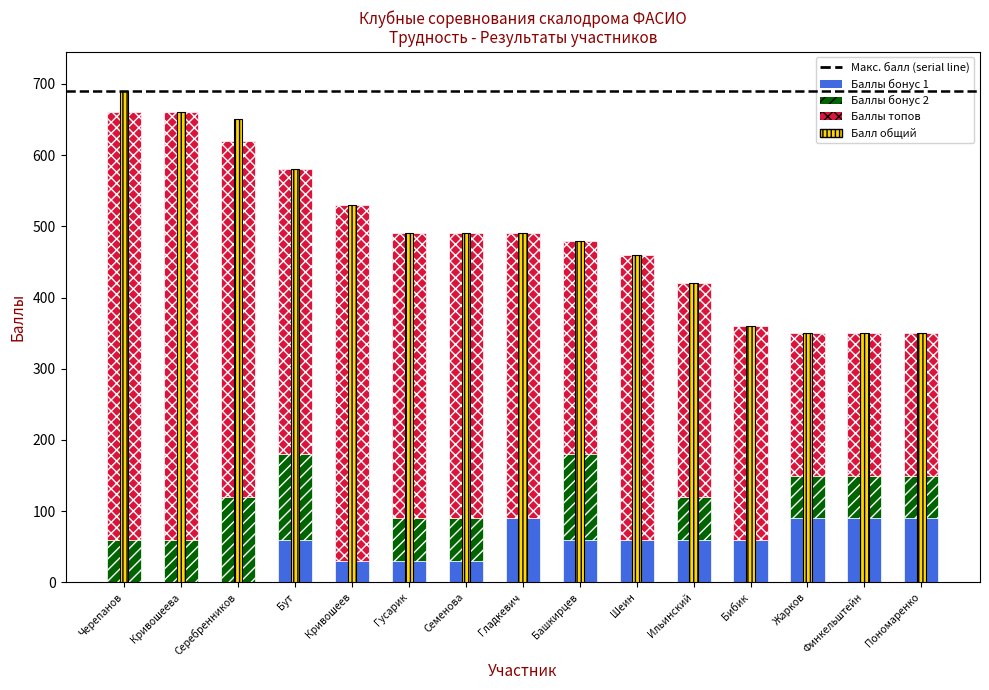

Which has a higher value, Семенова or Бут?

Бут